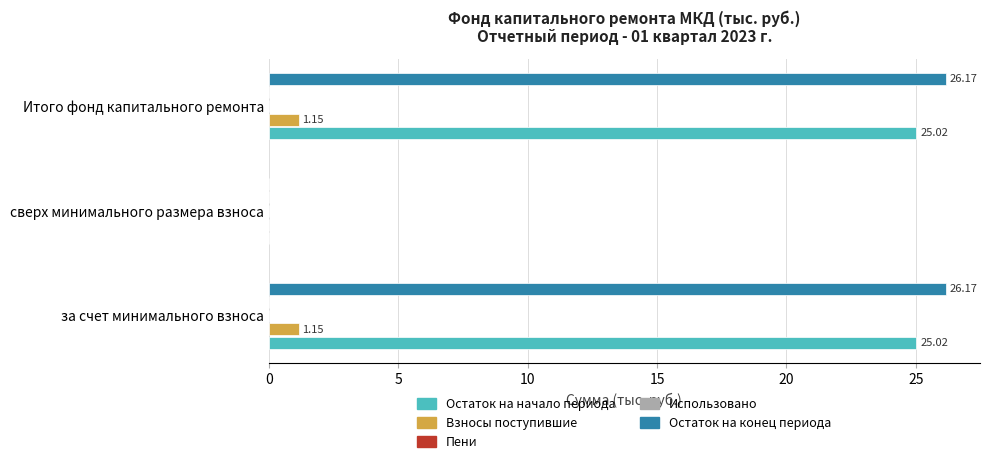

Is the value of Пени at 5 greater than the value of Использовано at 0?

No